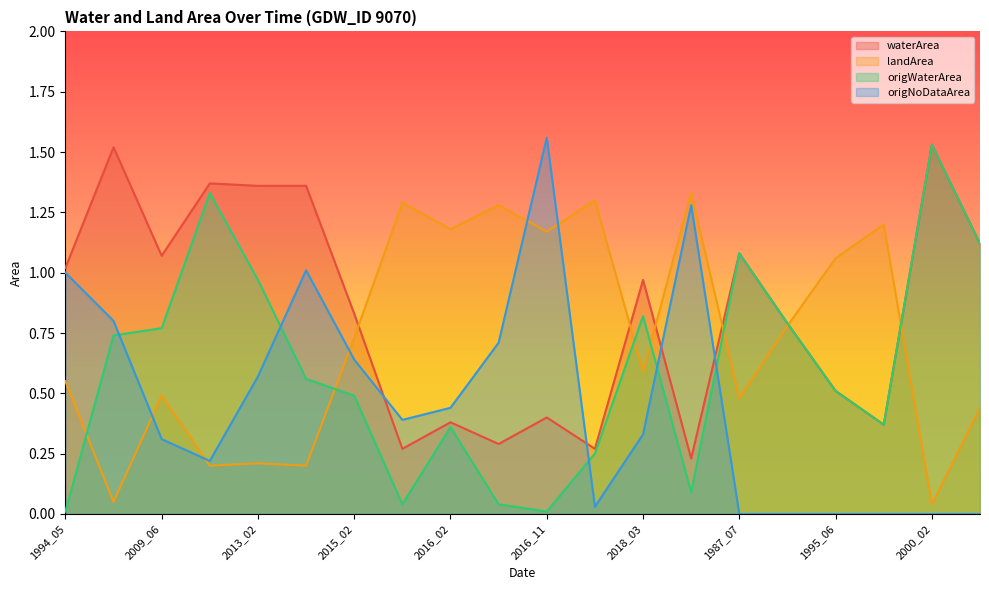

What are all the series names shown in the legend?

waterArea, landArea, origWaterArea, origNoDataArea